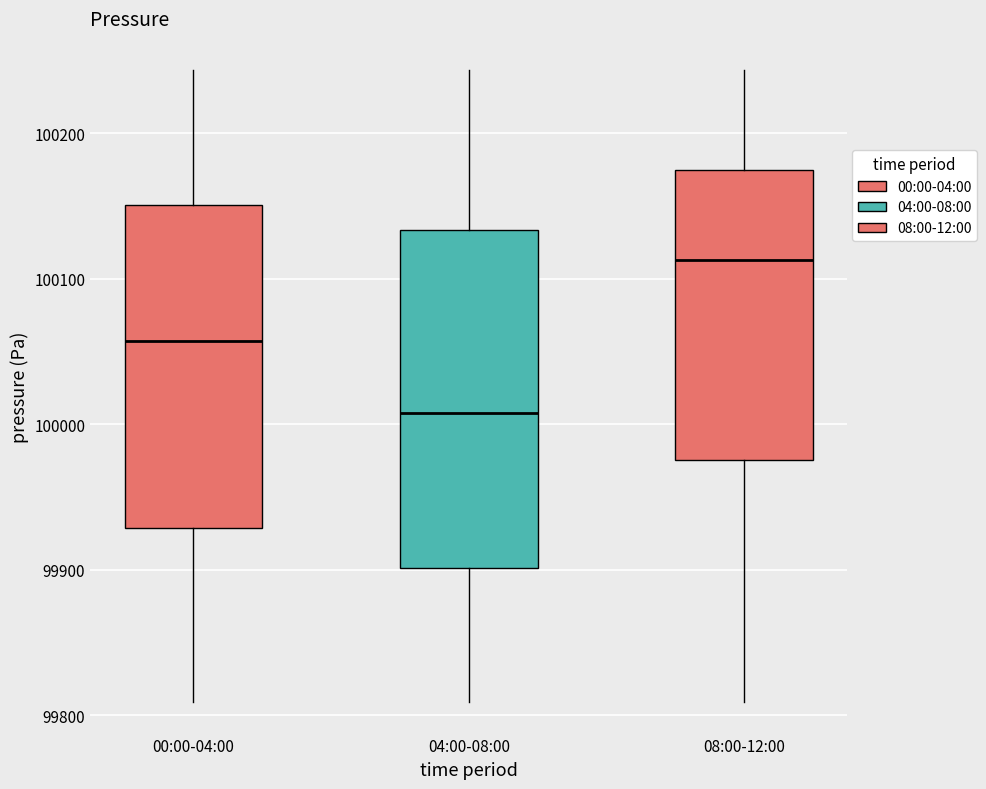

Which box has the lowest median line?

04:00-08:00